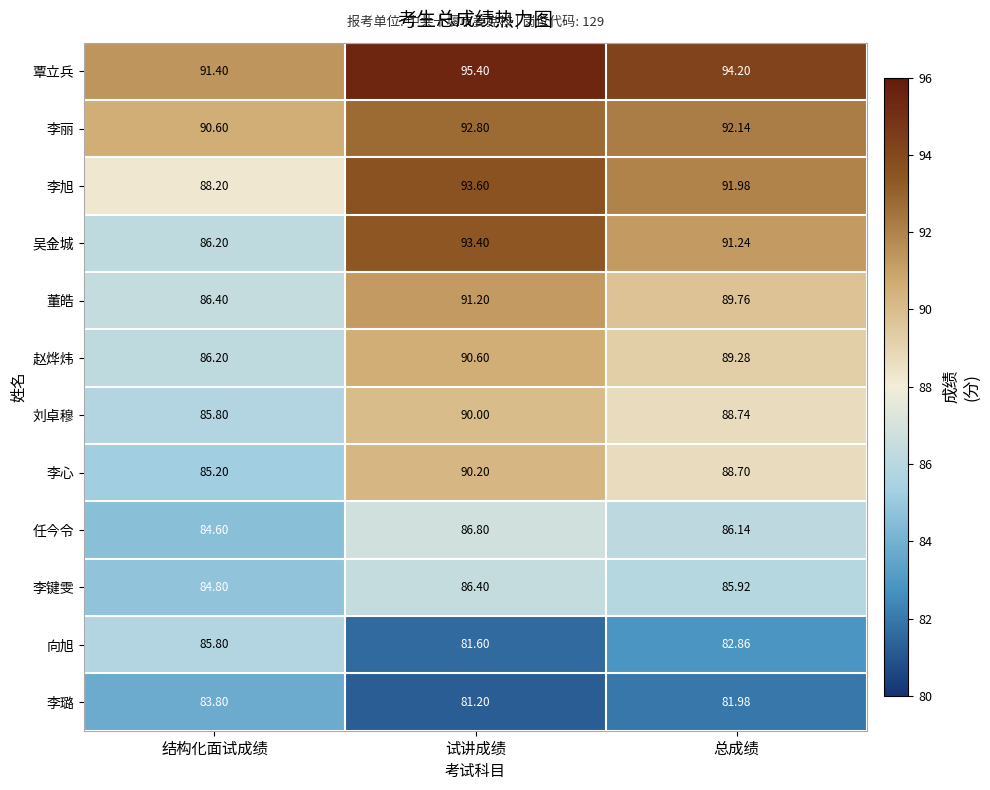

Which series has the largest total across all categories?

覃立兵